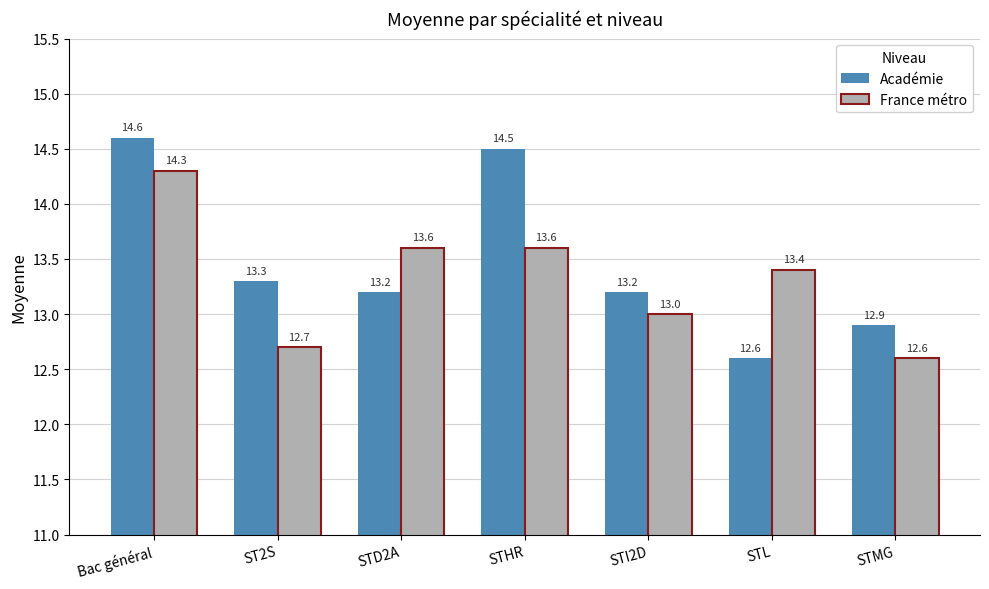

Is it true that France métro equals 18.4 at ST2S?

False